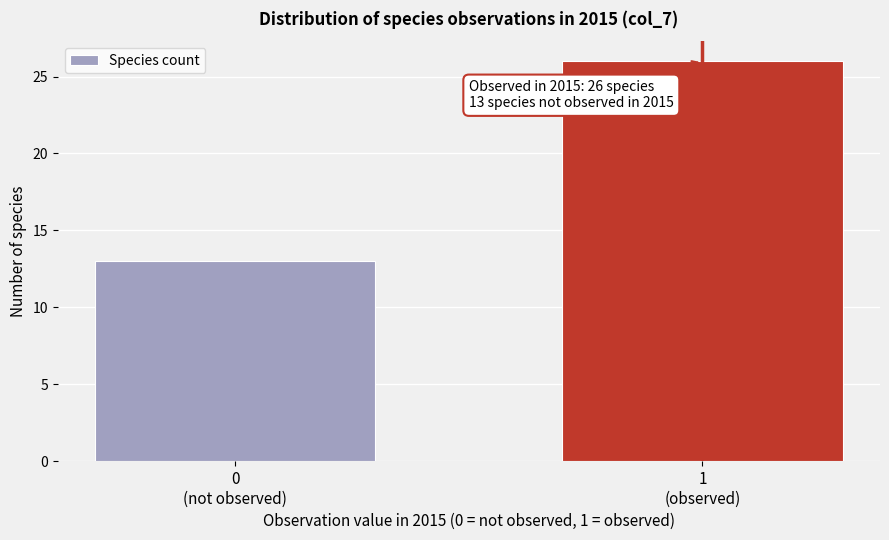

Reading left to right, transcribe all the data shown in this chart.

13	26